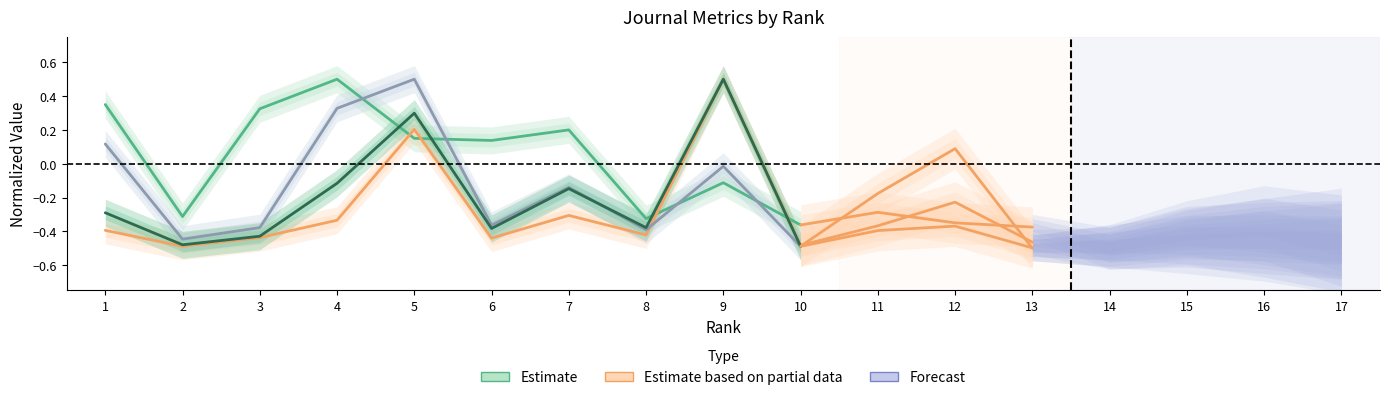

Where does the Total Docs. (2012) series first go above 0?

5